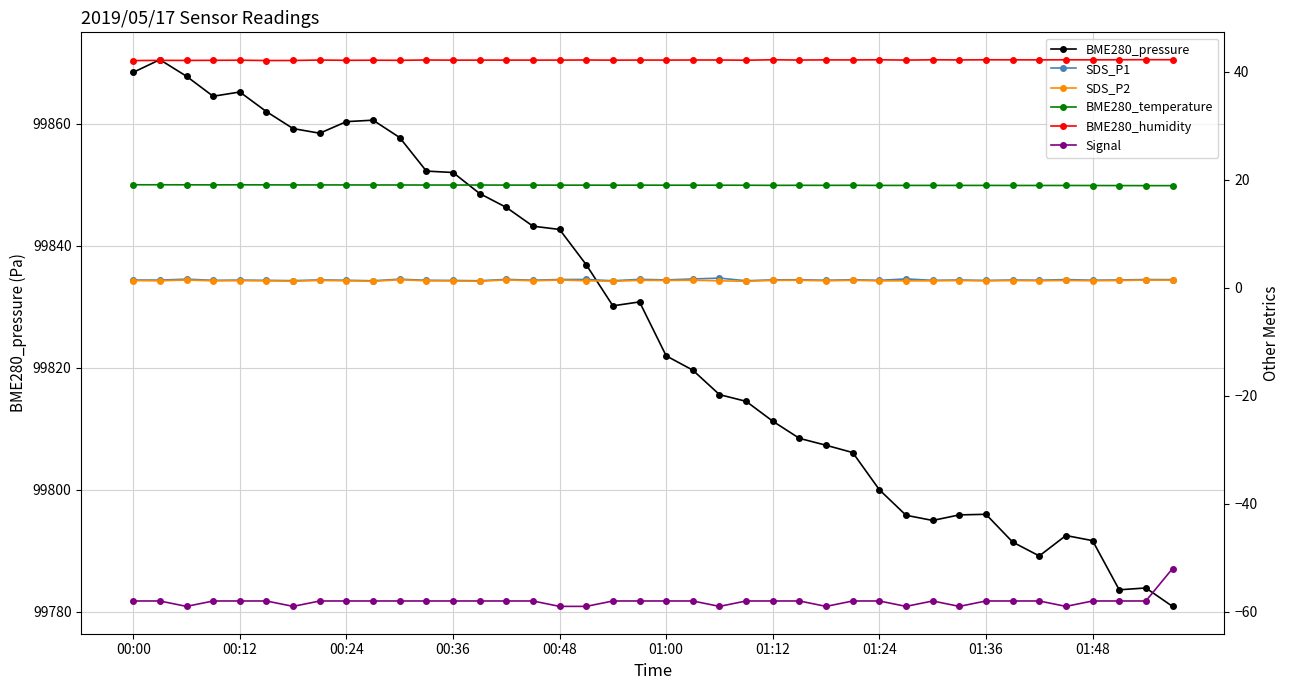

Reading left to right, list all the values displayed in this chart.

BME280_pressure: 99868.4	99870.5	99867.8	99864.5	99865.2	99862.0	99859.2	99858.4	99860.3	99860.6	99857.7	99852.2	99852.0	99848.6	99846.3	99843.2	99842.7	99836.9	99830.1	99830.8	99821.9	99819.6	99815.6	99814.5	99811.2	99808.4	99807.3	99806.1	99800.0	99795.8	99794.9	99795.9	99796.0	99791.4	99789.1	99792.5	99791.6	99783.6	99783.9	99780.9
SDS_P1: 1.4	1.4	1.6	1.4	1.4	1.4	1.3	1.5	1.4	1.3	1.6	1.4	1.4	1.3	1.6	1.4	1.5	1.6	1.3	1.6	1.5	1.6	1.8	1.3	1.5	1.5	1.4	1.5	1.4	1.6	1.4	1.4	1.4	1.4	1.4	1.5	1.4	1.5	1.5	1.5
SDS_P2: 1.3	1.3	1.4	1.3	1.3	1.3	1.2	1.4	1.3	1.2	1.5	1.3	1.3	1.2	1.5	1.3	1.4	1.3	1.2	1.4	1.4	1.4	1.3	1.2	1.4	1.4	1.3	1.4	1.3	1.3	1.3	1.4	1.3	1.4	1.3	1.4	1.3	1.4	1.4	1.4
BME280_temperature: 19.1	19.1	19.1	19.1	19.1	19.1	19.1	19.1	19.1	19.1	19.1	19.0	19.0	19.0	19.0	19.0	19.0	19.0	19.0	19.0	19.0	19.0	19.0	19.0	19.0	19.0	19.0	19.0	19.0	19.0	19.0	19.0	19.0	19.0	19.0	19.0	18.9	18.9	18.9	18.9
BME280_humidity: 42.1	42.1	42.1	42.1	42.2	42.1	42.1	42.2	42.1	42.2	42.1	42.2	42.2	42.2	42.2	42.2	42.2	42.2	42.2	42.2	42.2	42.2	42.2	42.2	42.2	42.2	42.2	42.2	42.2	42.2	42.2	42.2	42.2	42.2	42.2	42.2	42.2	42.2	42.3	42.2
Signal: -58.0	-58.0	-59.0	-58.0	-58.0	-58.0	-59.0	-58.0	-58.0	-58.0	-58.0	-58.0	-58.0	-58.0	-58.0	-58.0	-59.0	-59.0	-58.0	-58.0	-58.0	-58.0	-59.0	-58.0	-58.0	-58.0	-59.0	-58.0	-58.0	-59.0	-58.0	-59.0	-58.0	-58.0	-58.0	-59.0	-58.0	-58.0	-58.0	-52.0